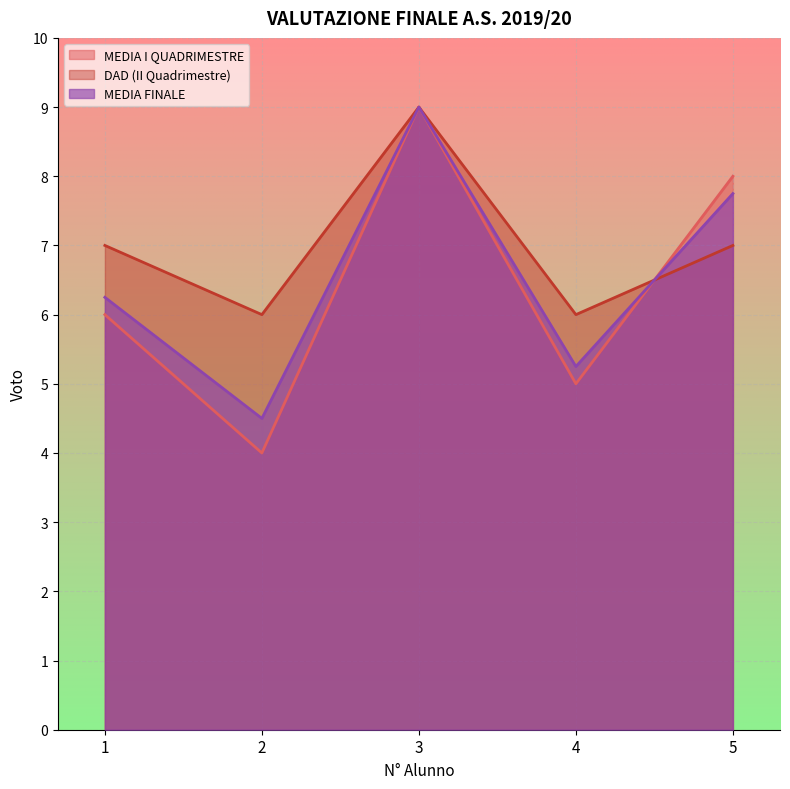

Is it true that MEDIA I QUADRIMESTRE equals 6.0 at 1?

True